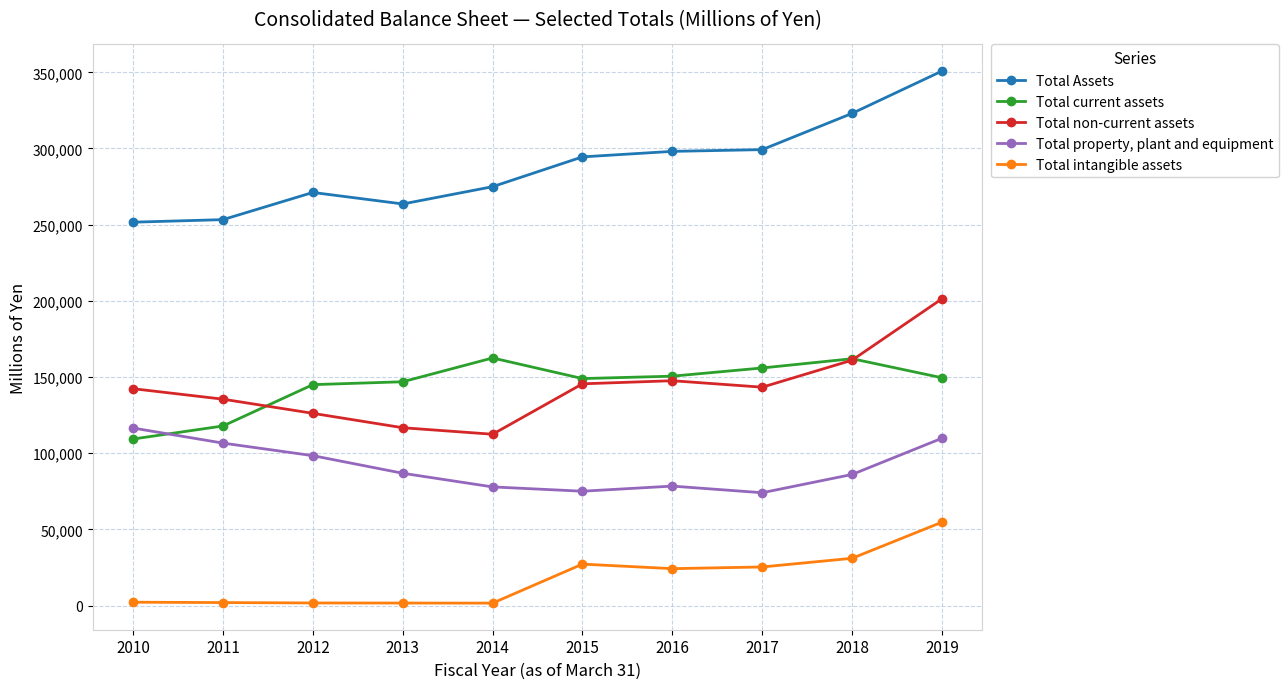

List the series in order of their peak value, highest first.

Total Assets, Total non-current assets, Total current assets, Total property, plant and equipment, Total intangible assets